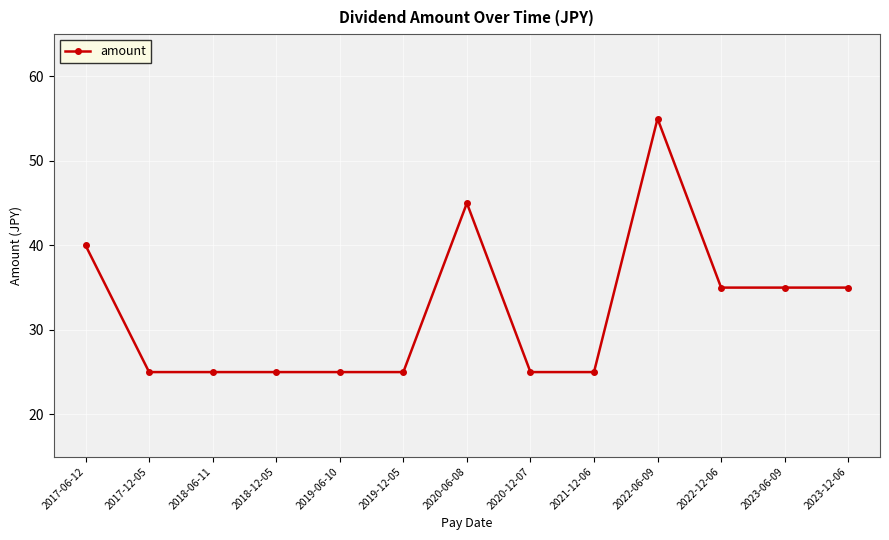

What is the difference between the maximum and minimum values?

30